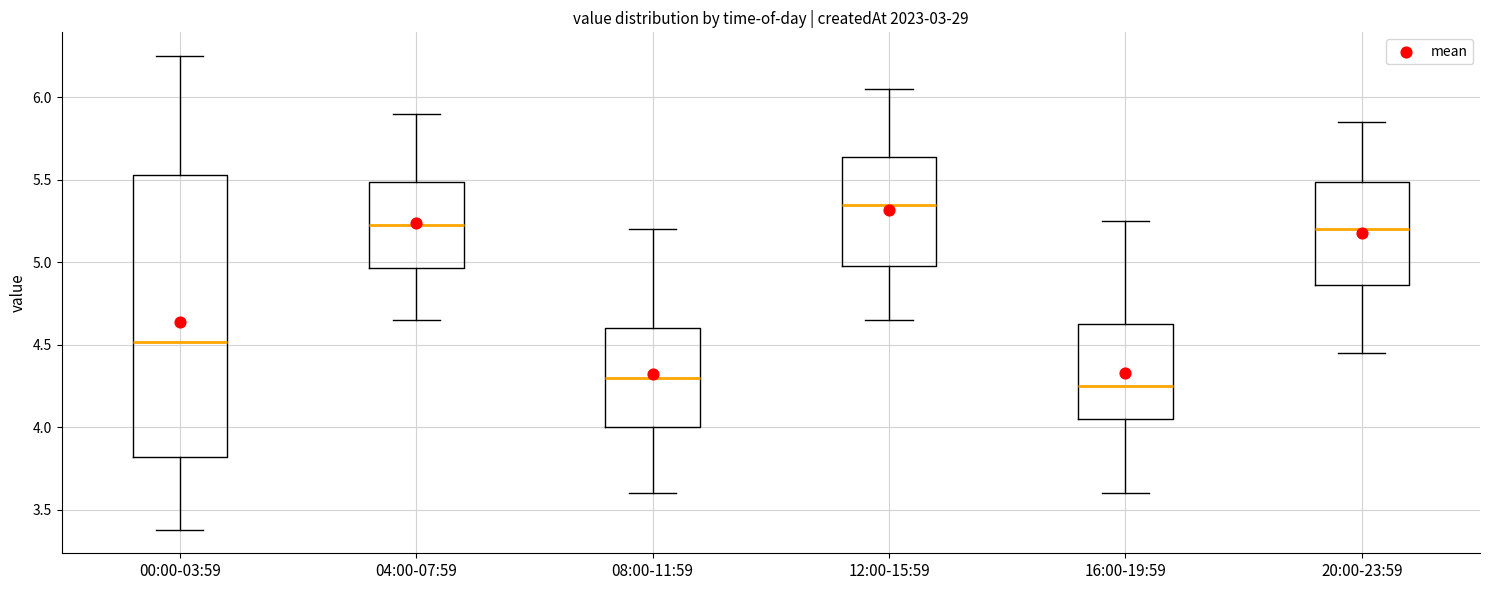

Reading left to right, transcribe this box plot: for each box, give where its median line is, the range the box spans, and where its two whiskers end, as read against the y-axis. The values are not printed on the chart, so give them approximately, as read against the axis.

00:00-03:59: median 4.50, box 3.80 to 5.55, whiskers 3.40 to 6.25
04:00-07:59: median 5.25, box 4.95 to 5.50, whiskers 4.65 to 5.90
08:00-11:59: median 4.30, box 4.00 to 4.60, whiskers 3.60 to 5.20
12:00-15:59: median 5.35, box 5.00 to 5.65, whiskers 4.65 to 6.05
16:00-19:59: median 4.25, box 4.05 to 4.65, whiskers 3.60 to 5.25
20:00-23:59: median 5.20, box 4.85 to 5.50, whiskers 4.45 to 5.85